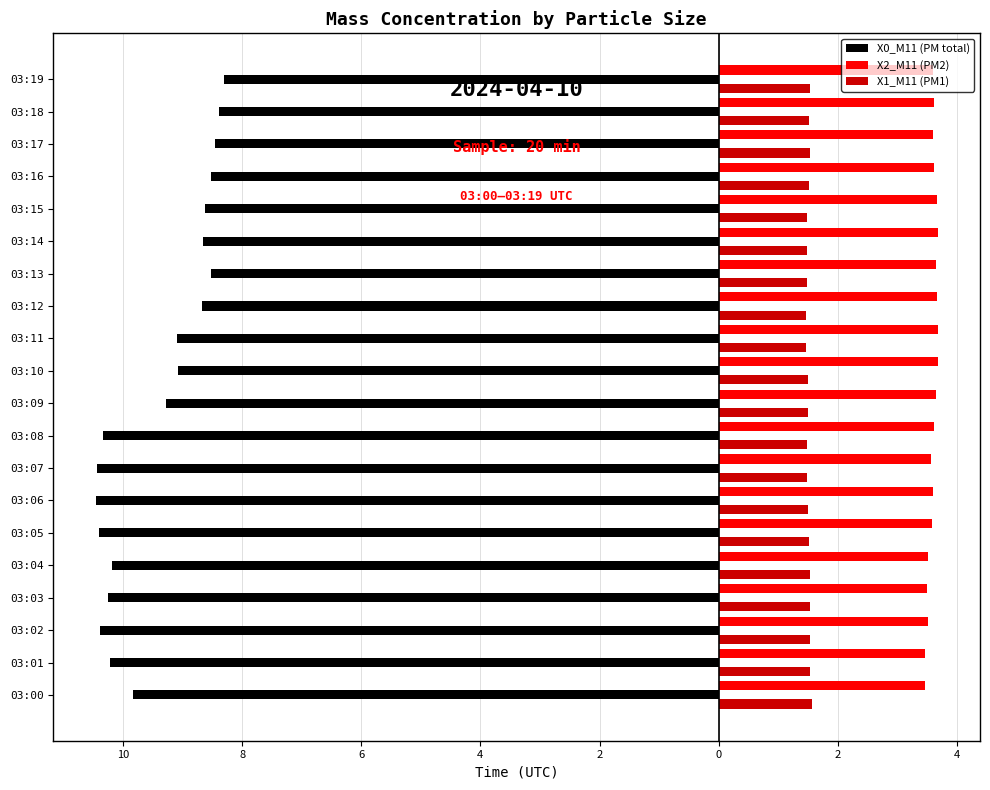

What are all the series names shown in the legend?

X0_M11 (PM total), X2_M11 (PM2), X1_M11 (PM1)